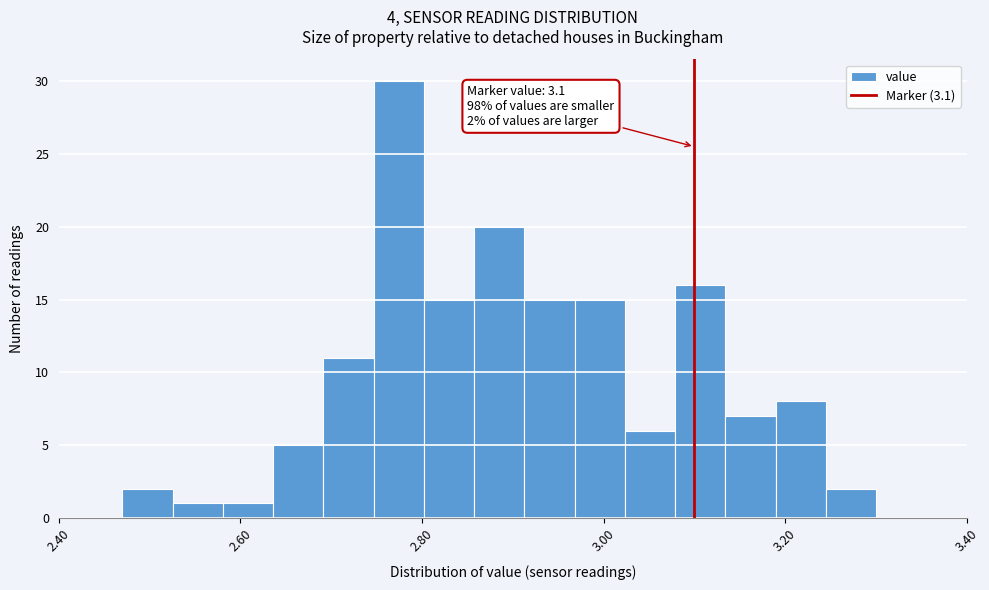

Read against the x-axis, roughly where is the centre of the tallest bar?

2.78